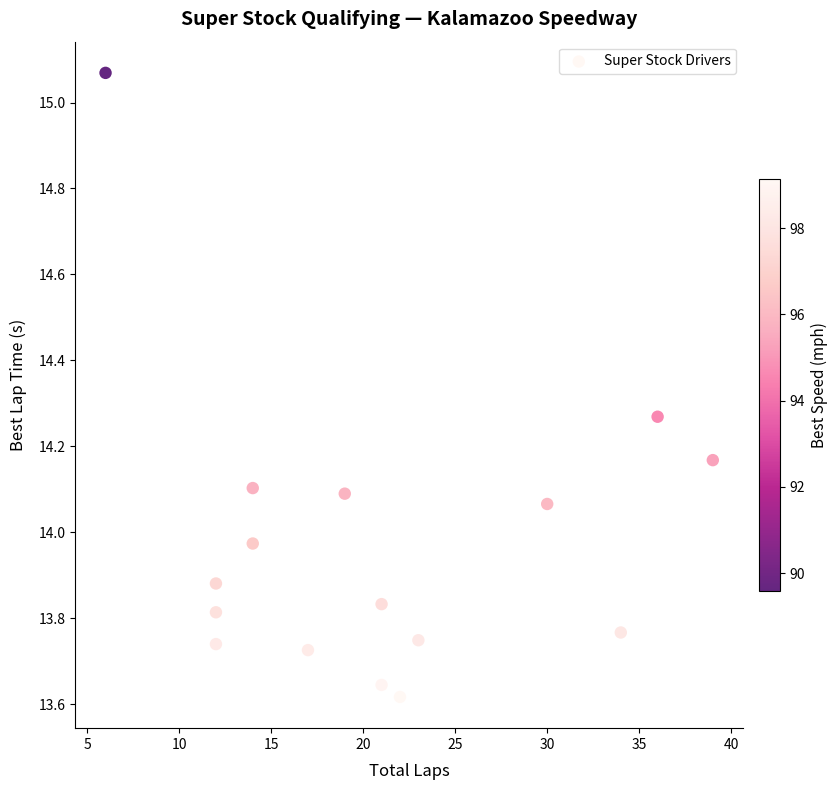

What is the range of X values (max minus min)?

33.0